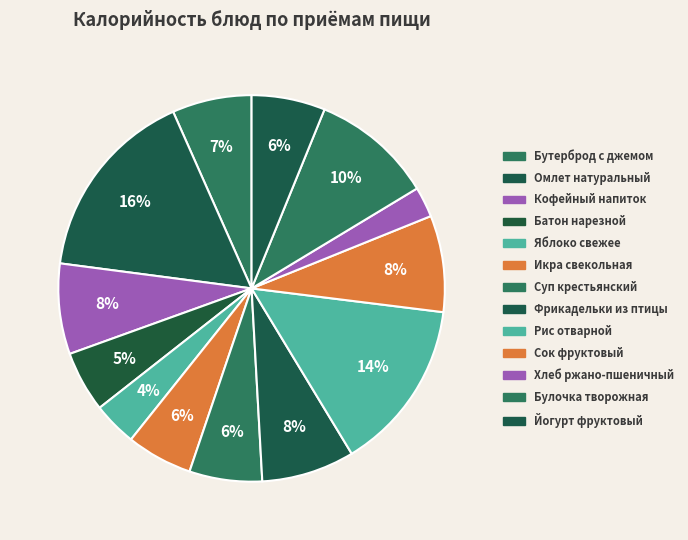

Count the number of slices in the pie.

13